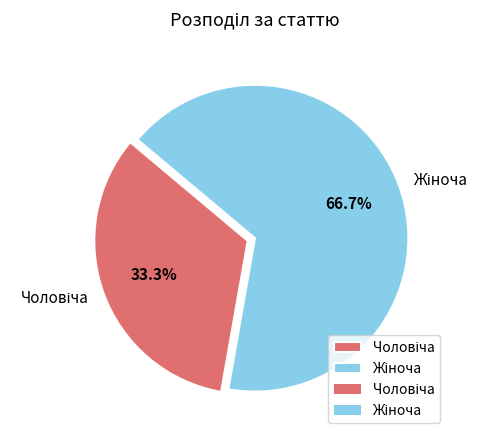

Is there any slice that represents more than half of the pie?

Yes